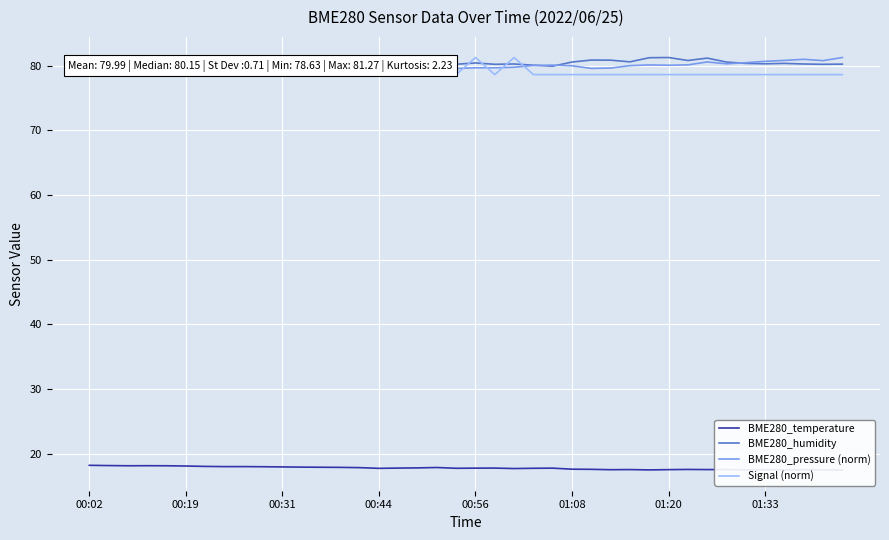

Reading left to right, extract all data points from this chart.

BME280_temperature: 18.2	18.2	18.1	18.1	18.1	18.1	18.0	18.0	18.0	18.0	18.0	17.9	17.9	17.9	17.9	17.7	17.8	17.8	17.9	17.8	17.8	17.8	17.7	17.8	17.8	17.6	17.6	17.5	17.6	17.5	17.5	17.6	17.6	17.6	17.5	17.5	17.5	17.5	17.5	17.5
BME280_humidity: 78.8	78.7	79.0	78.6	78.9	78.9	79.3	79.4	79.4	79.5	79.5	79.2	79.5	79.7	79.7	79.9	80.1	80.4	80.1	80.2	80.4	80.2	80.3	80.1	79.9	80.6	80.9	80.9	80.6	81.2	81.3	80.8	81.2	80.6	80.4	80.3	80.4	80.3	80.2	80.2
BME280_pressure (norm): 78.7	78.6	78.9	79.3	79.1	79.3	79.1	79.1	79.0	79.1	79.5	79.3	79.3	79.3	79.2	78.9	79.0	79.5	79.6	79.6	79.7	79.7	79.8	80.0	80.1	80.0	79.6	79.6	80.0	80.1	80.1	80.1	80.6	80.3	80.5	80.7	80.8	81.0	80.8	81.3
Signal (norm): 78.6	78.6	78.6	78.6	78.6	78.6	78.6	78.6	78.6	78.6	78.6	78.6	78.6	78.6	78.6	78.6	81.3	78.6	78.6	78.6	81.3	78.6	81.3	78.6	78.6	78.6	78.6	78.6	78.6	78.6	78.6	78.6	78.6	78.6	78.6	78.6	78.6	78.6	78.6	78.6